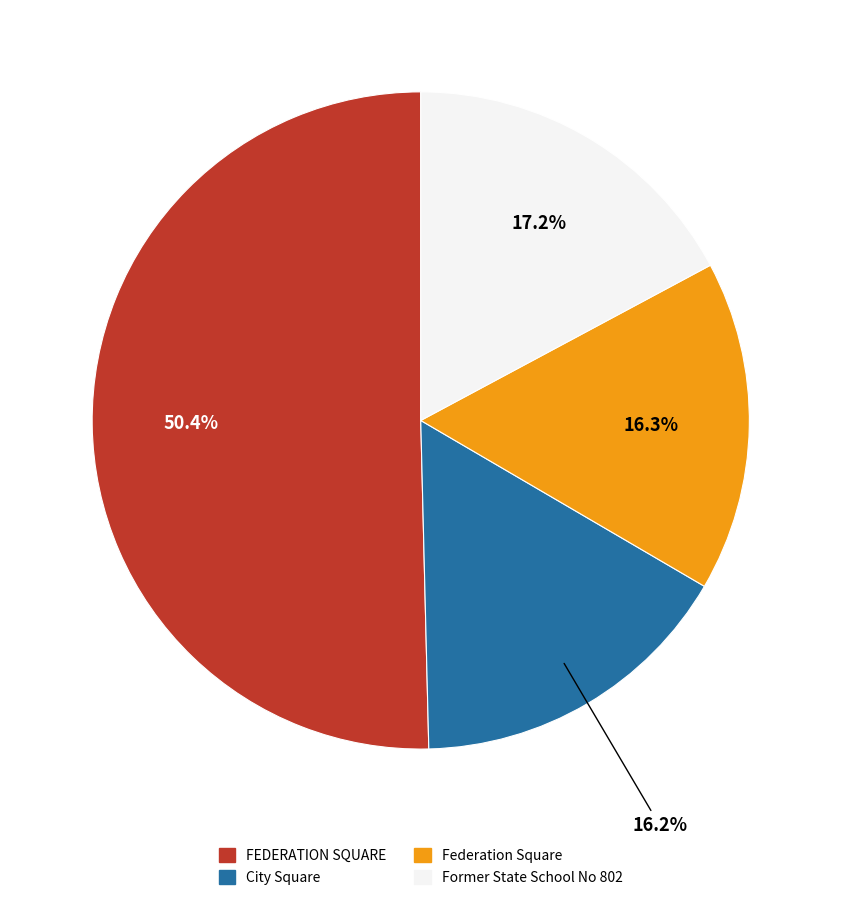

How many slices are in this pie chart?

4